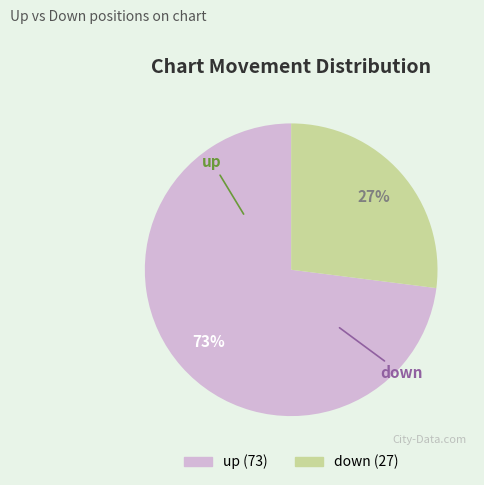

Which slice is the smallest?

down